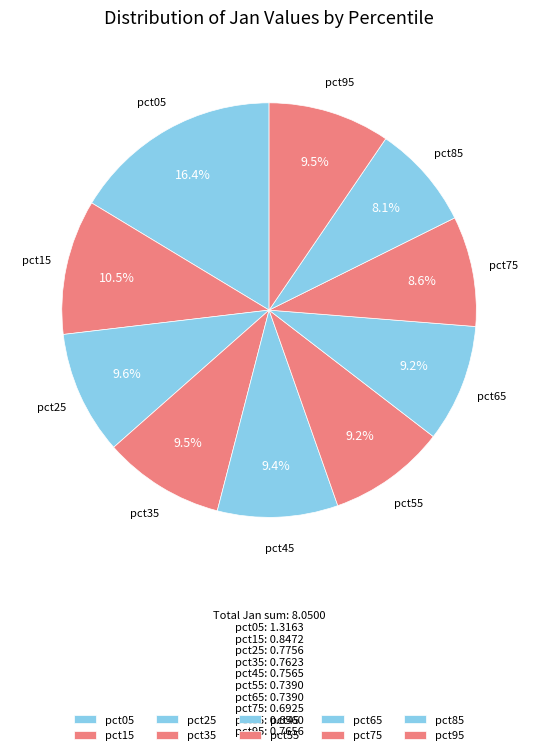

To the nearest percent, what is the average slice percentage?

10%